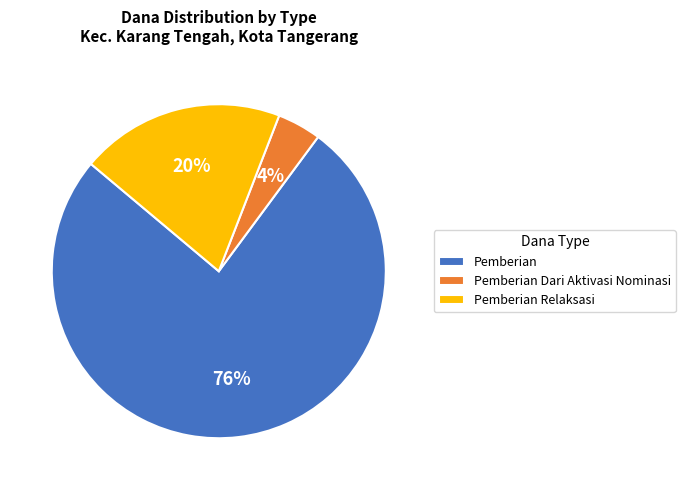

How many slices are in this pie chart?

3